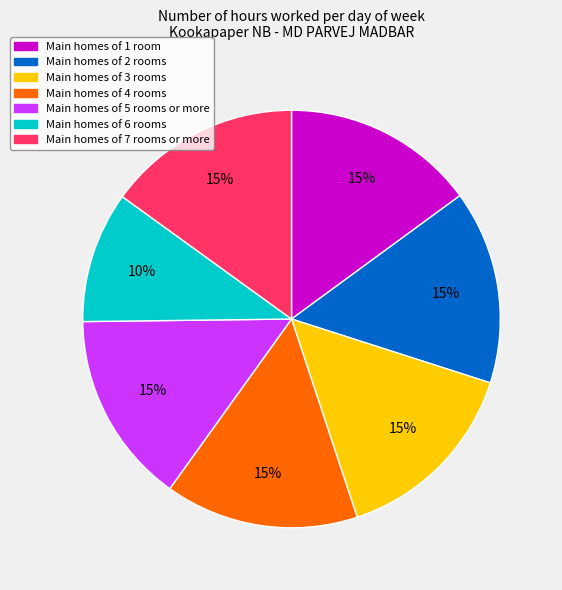

Is there a majority slice in this chart?

No